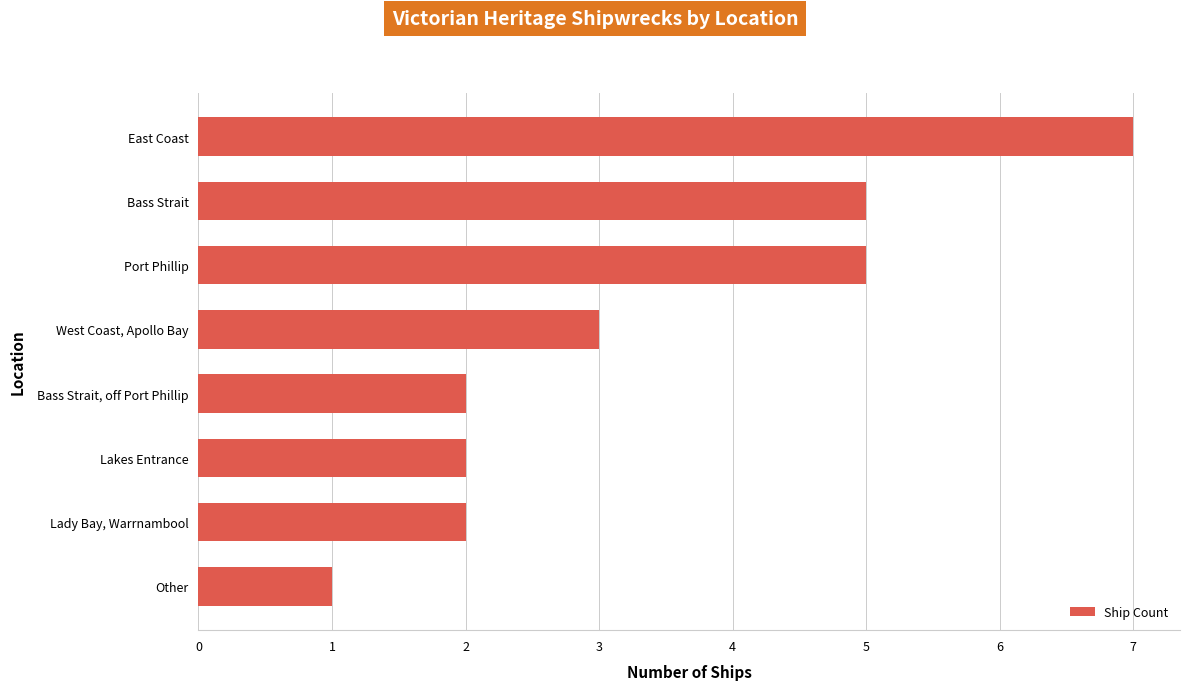

Reading bottom to top, what are all the values shown in this chart?

1	2	2	2	3	5	5	7